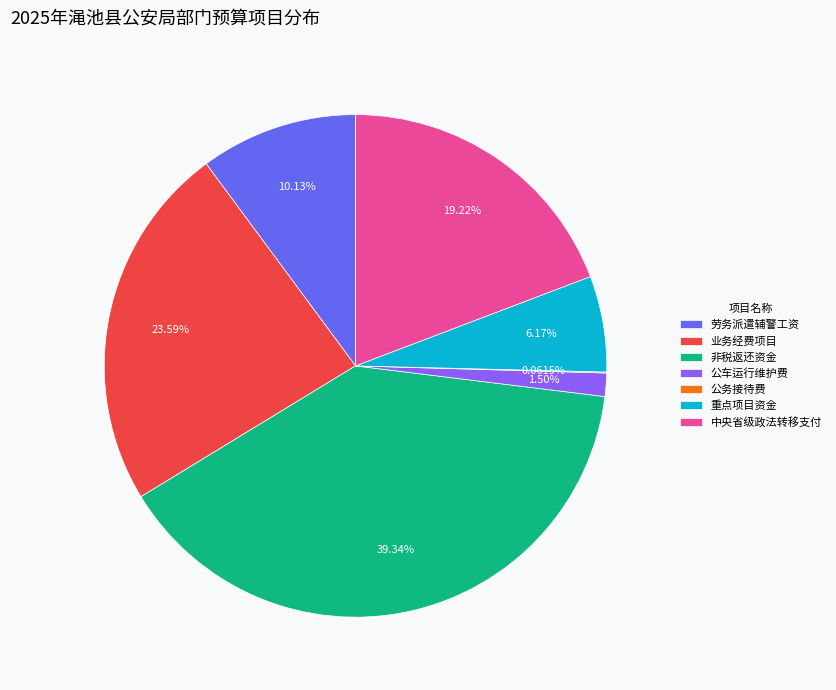

Between 公车运行维护费 and 业务经费项目, which is larger?

业务经费项目